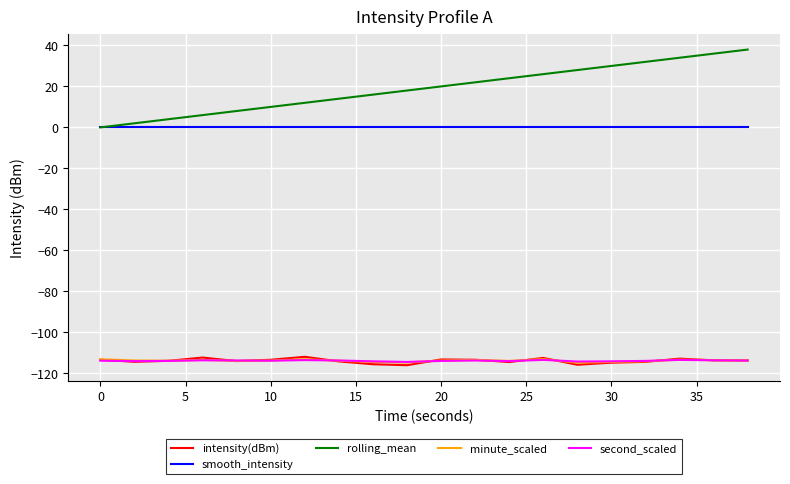

True or false: minute_scaled has more than 2 points higher than both neighbors.

True